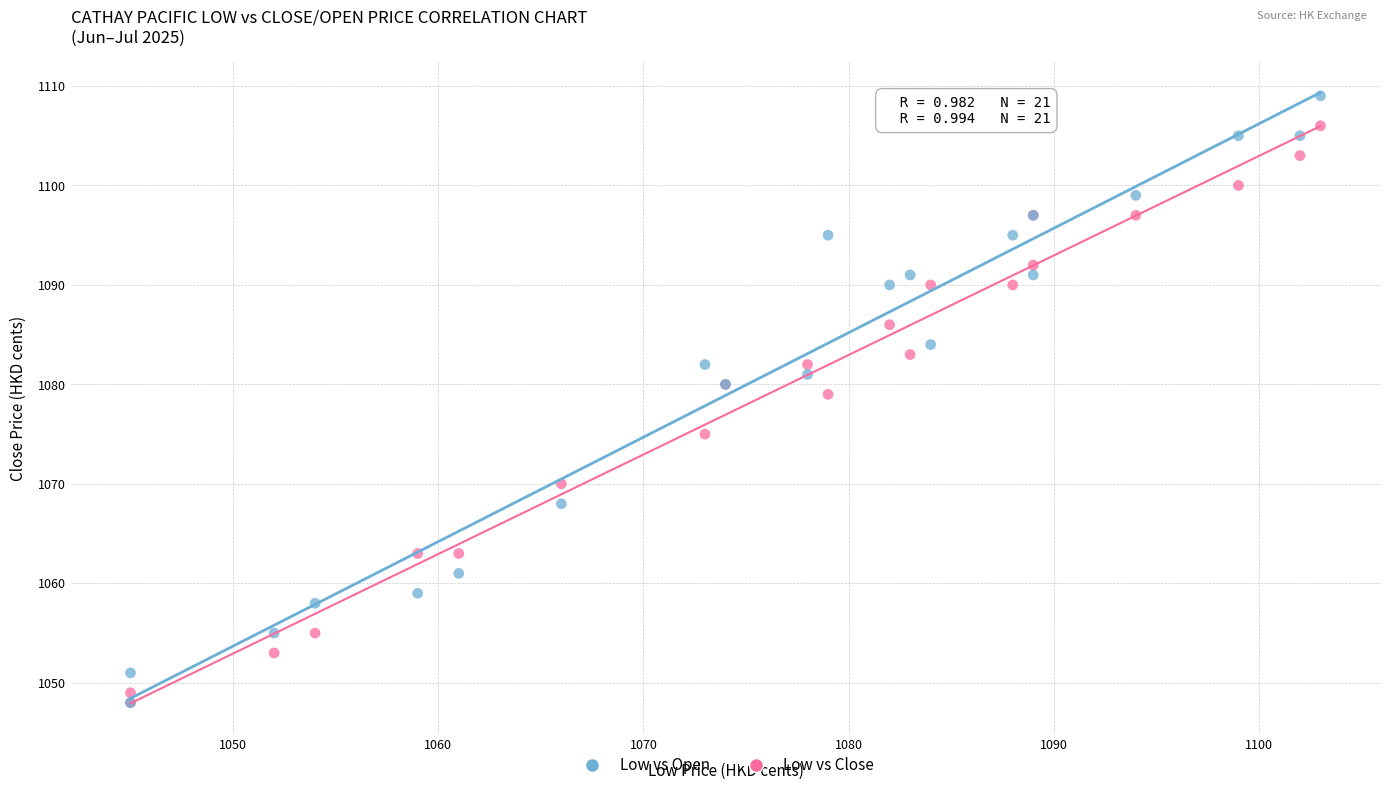

What are all the series names shown in the legend?

Low vs Open, Low vs Close